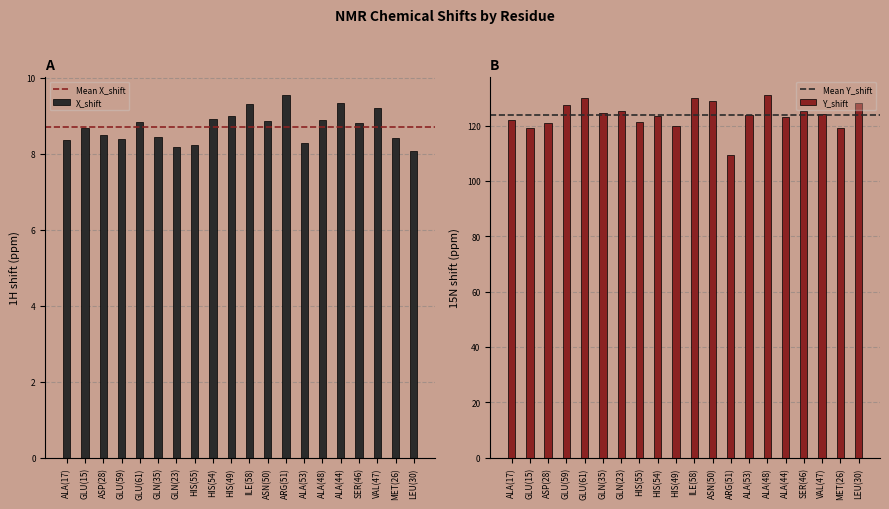

What is the value of the Avg Y_shift bar at the 20th from the left?

128.2